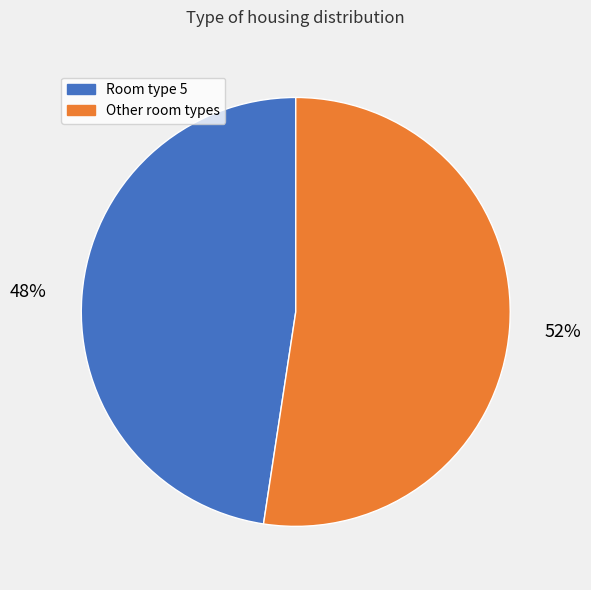

To the nearest percent, what portion does Room type 5 represent?

48%